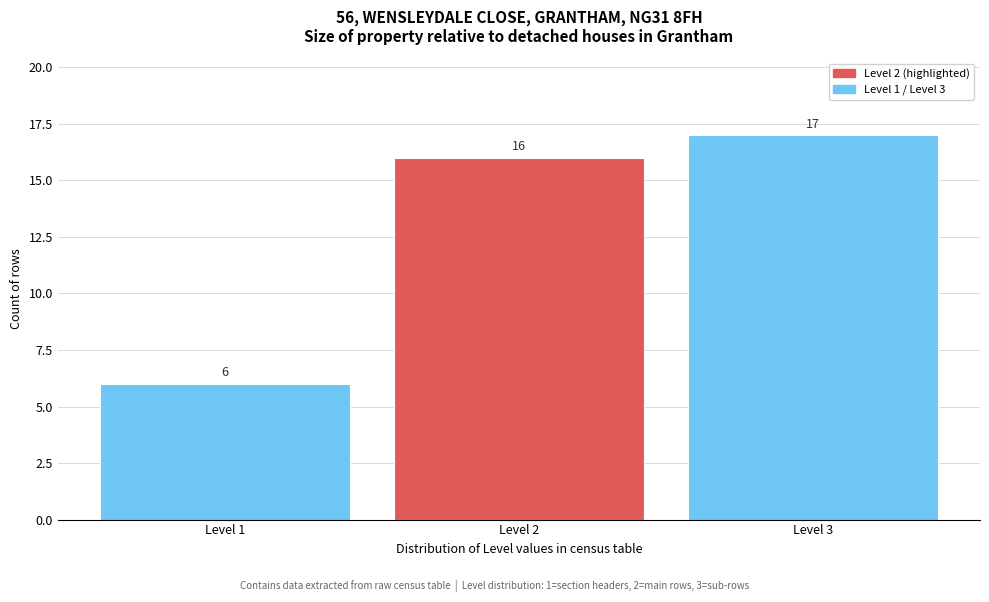

Reading left to right, what are all the values shown in this chart?

Level 1=6	Level 2=16	Level 3=17